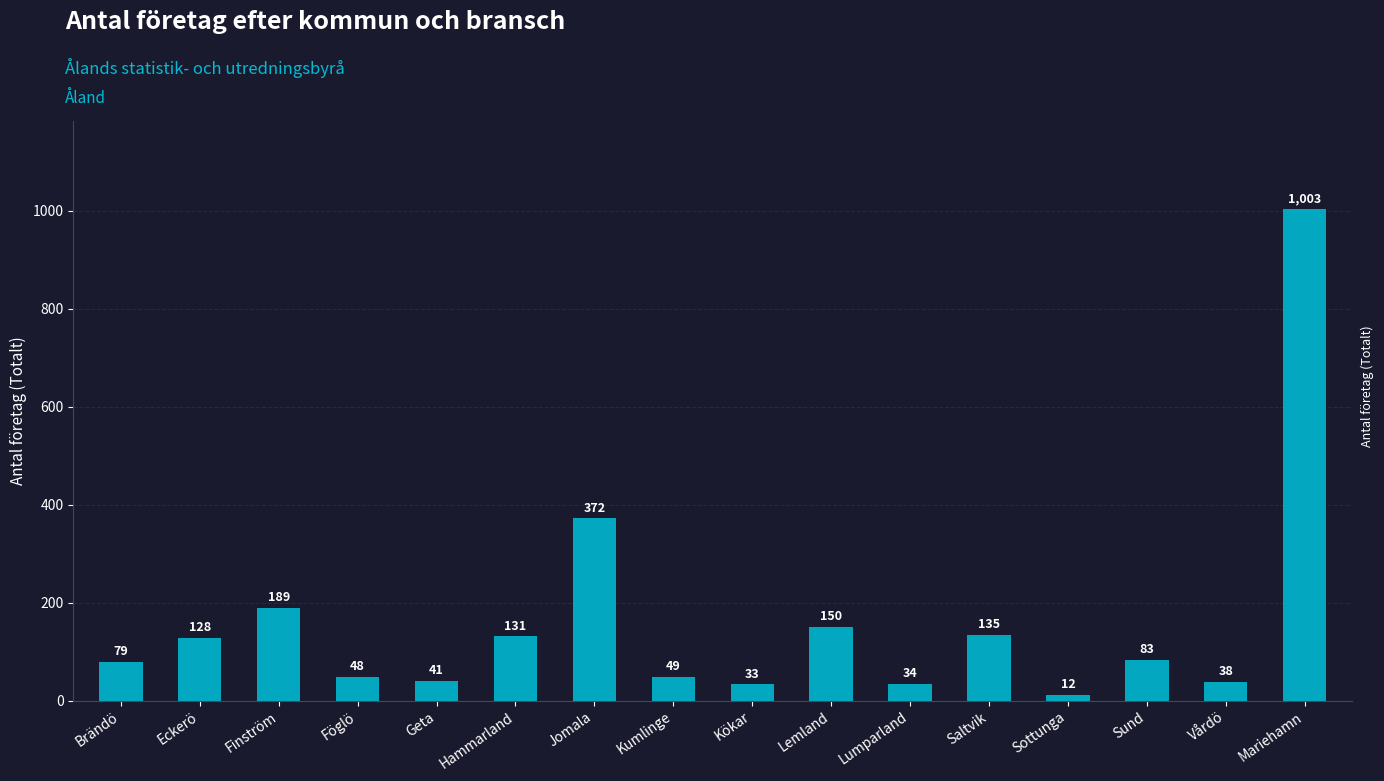

Between Jomala and Saltvik, which is larger?

Jomala